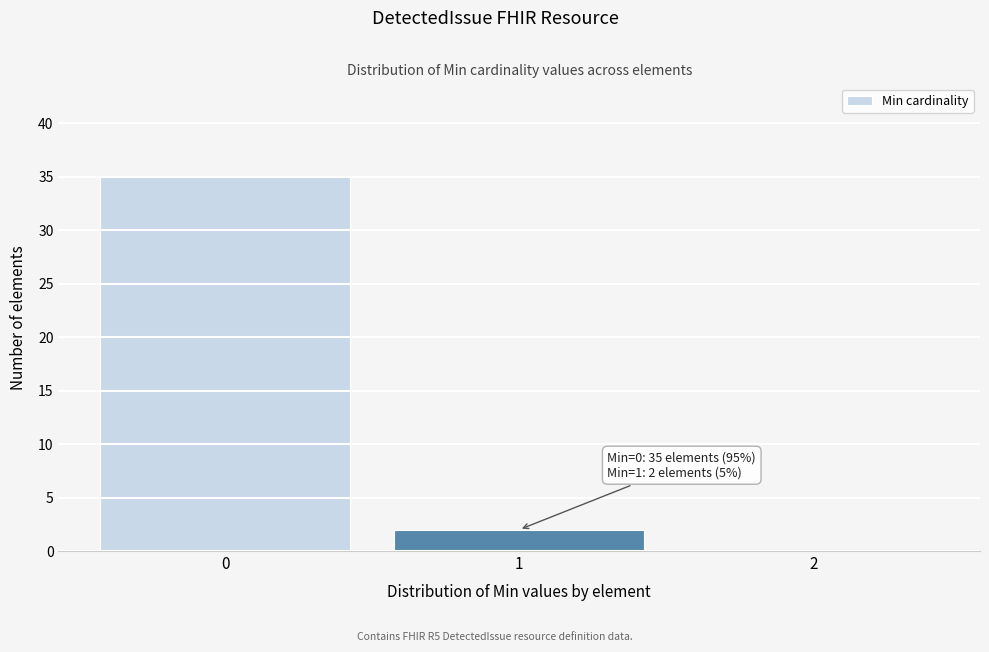

Which range on the x-axis has the tallest bar?

-0.5 to 0.5